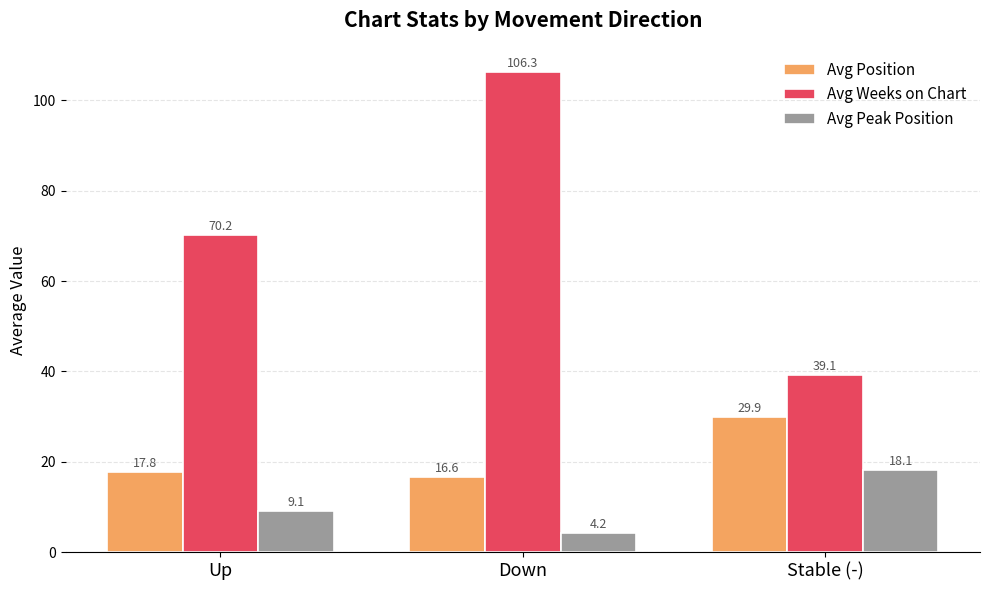

Are the bars horizontal?

No